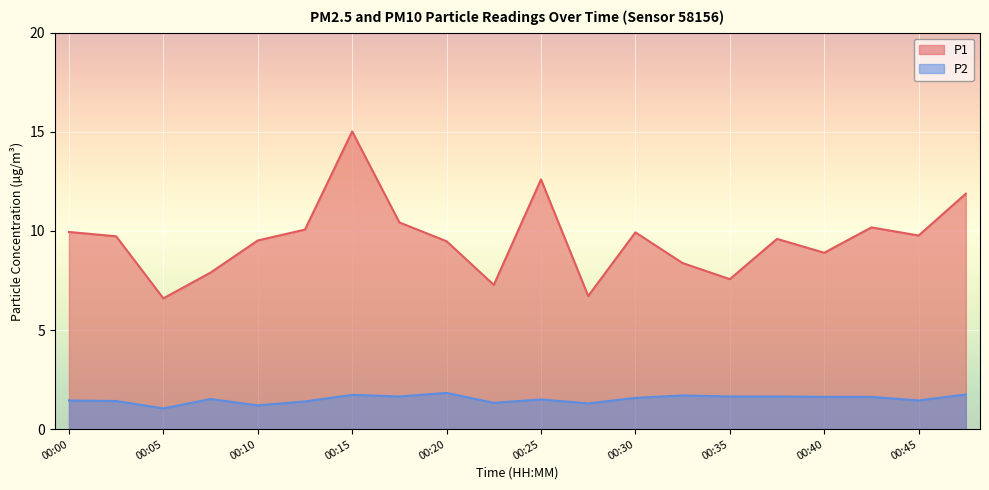

What is the value of the P2 point at the 15th from the left?

1.6